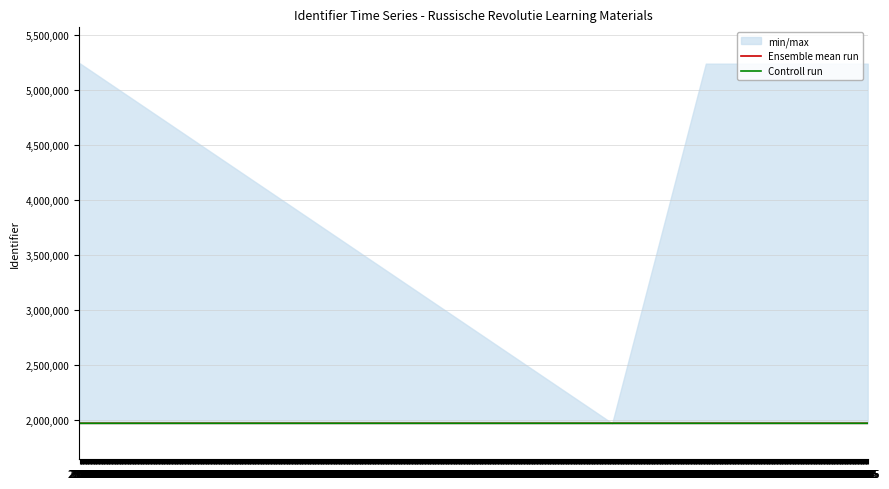

True or false: Ensemble mean run has a value of 3158208 at 25.05.

False